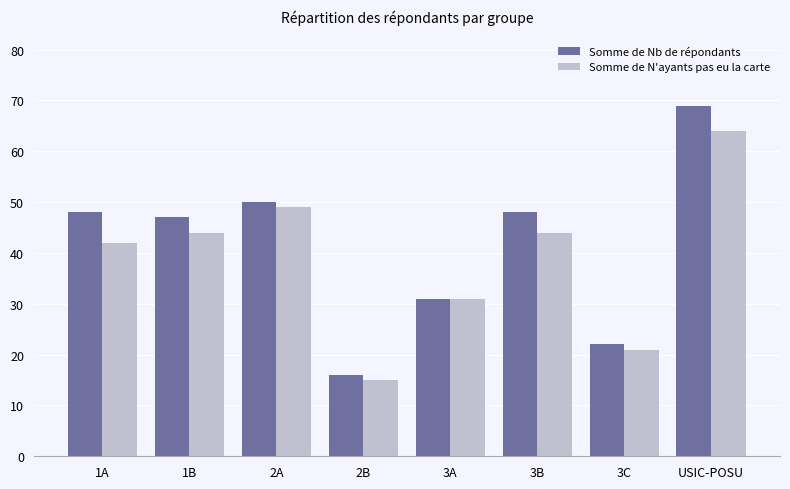

Which series has the largest total across all categories?

Somme de Nb de répondants